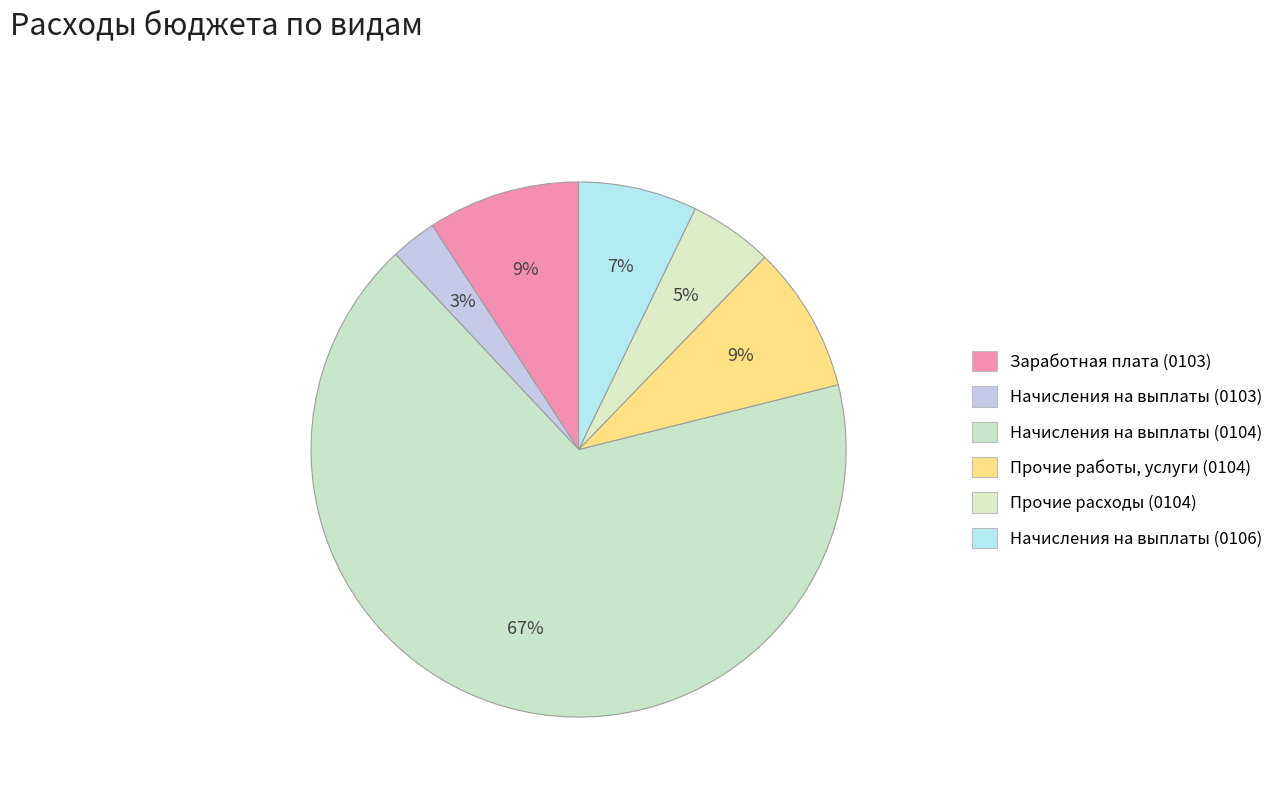

To the nearest percent, what is the average slice percentage?

17%